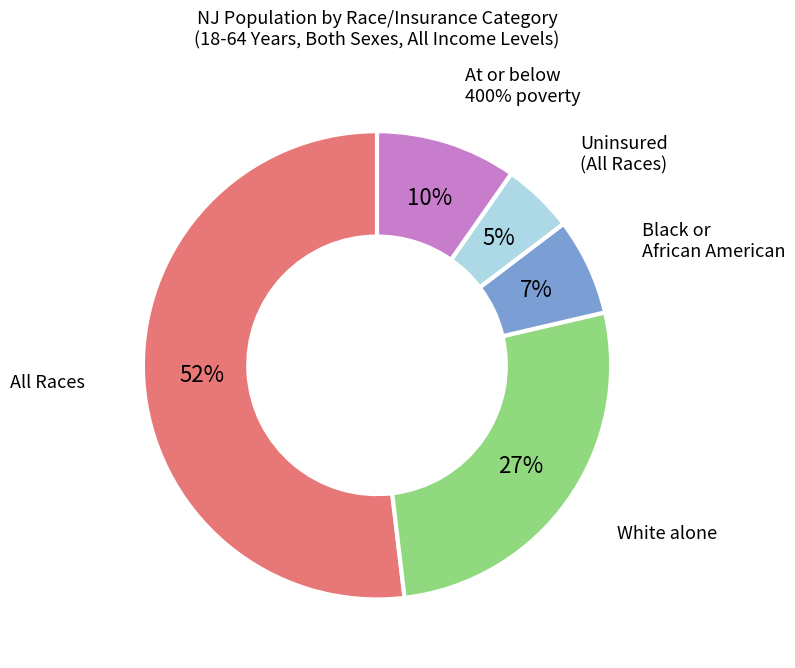

Which category accounts for the majority?

All Races